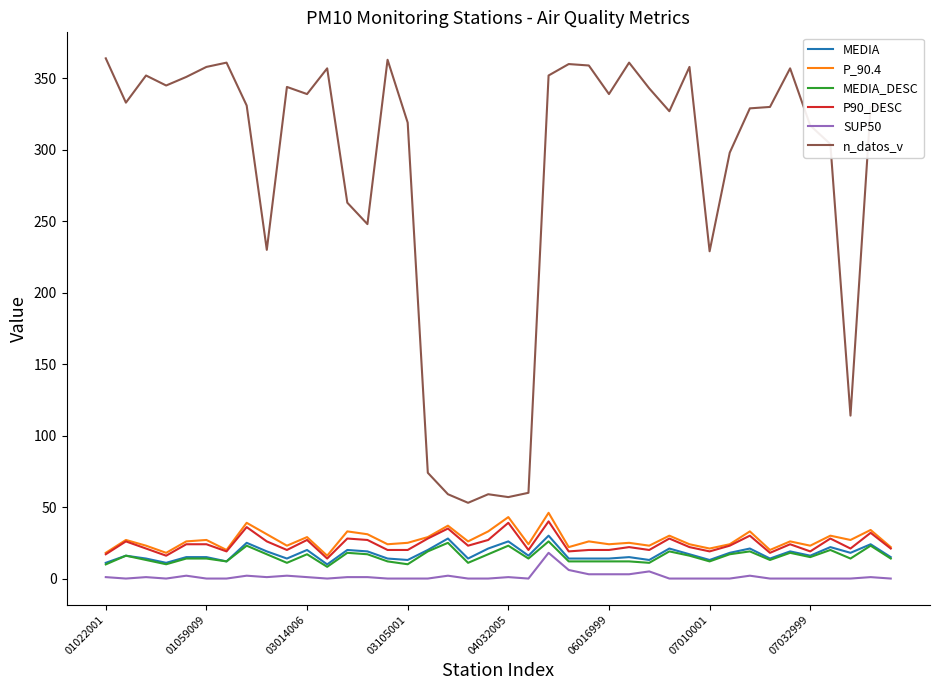

What is the highest value of the P90_DESC series?

40.0